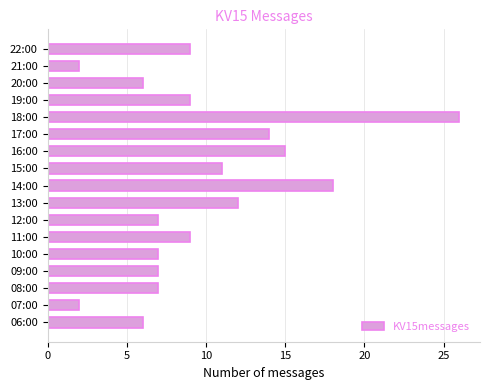

Which category has the highest value across all series?

18:00